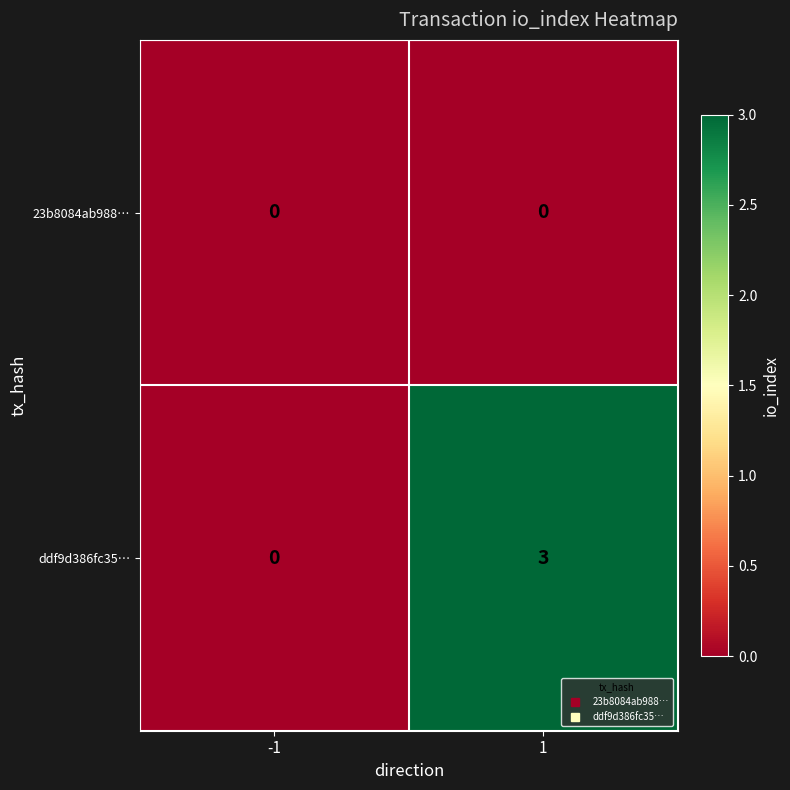

Which series changed the most between -1 and 1?

ddf9d386fc35…